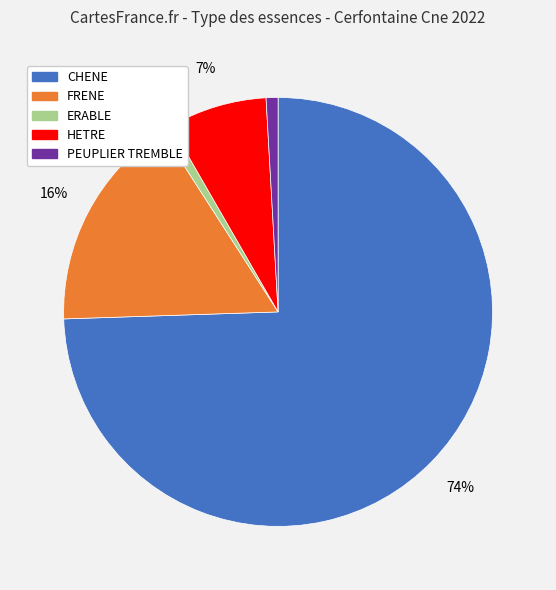

To the nearest percent, what is the difference between the largest and smallest slice percentages?

74%